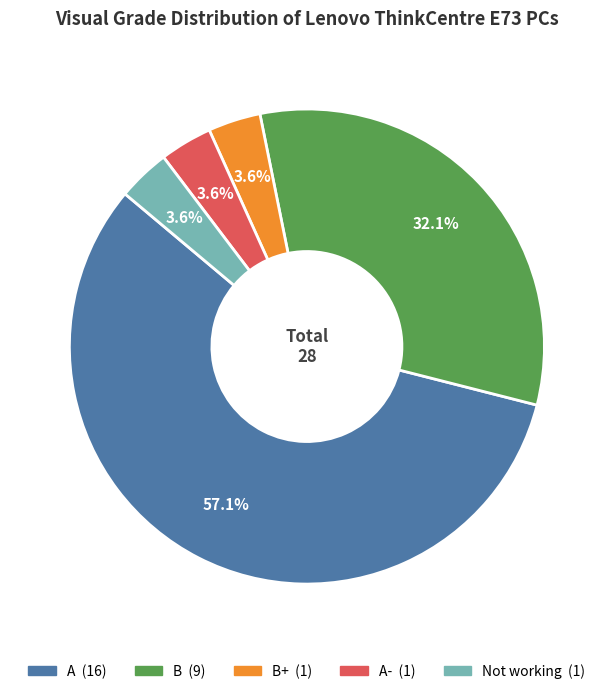

Is there any slice that represents more than half of the pie?

Yes